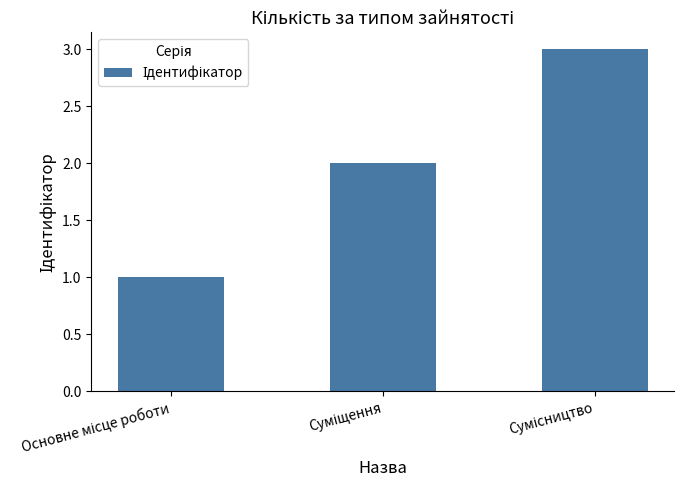

Reading left to right, extract all data points from this chart.

1	2	3